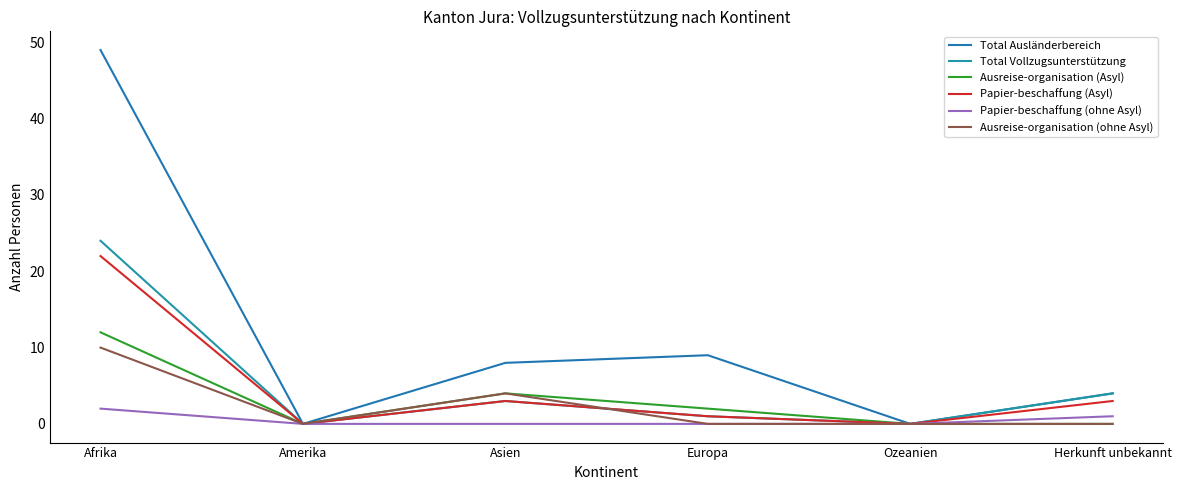

True or false: Ausreise-organisation (Asyl) has a value of 0 at Herkunft unbekannt.

True